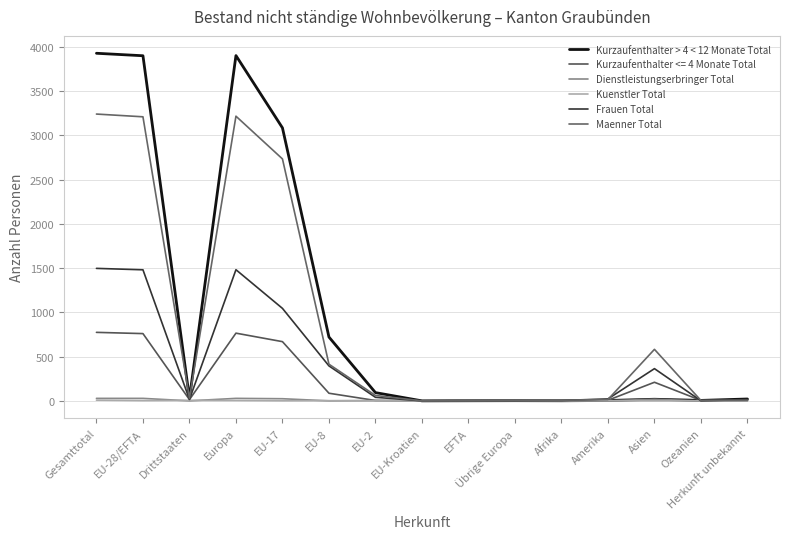

Count the number of data series in this chart.

6